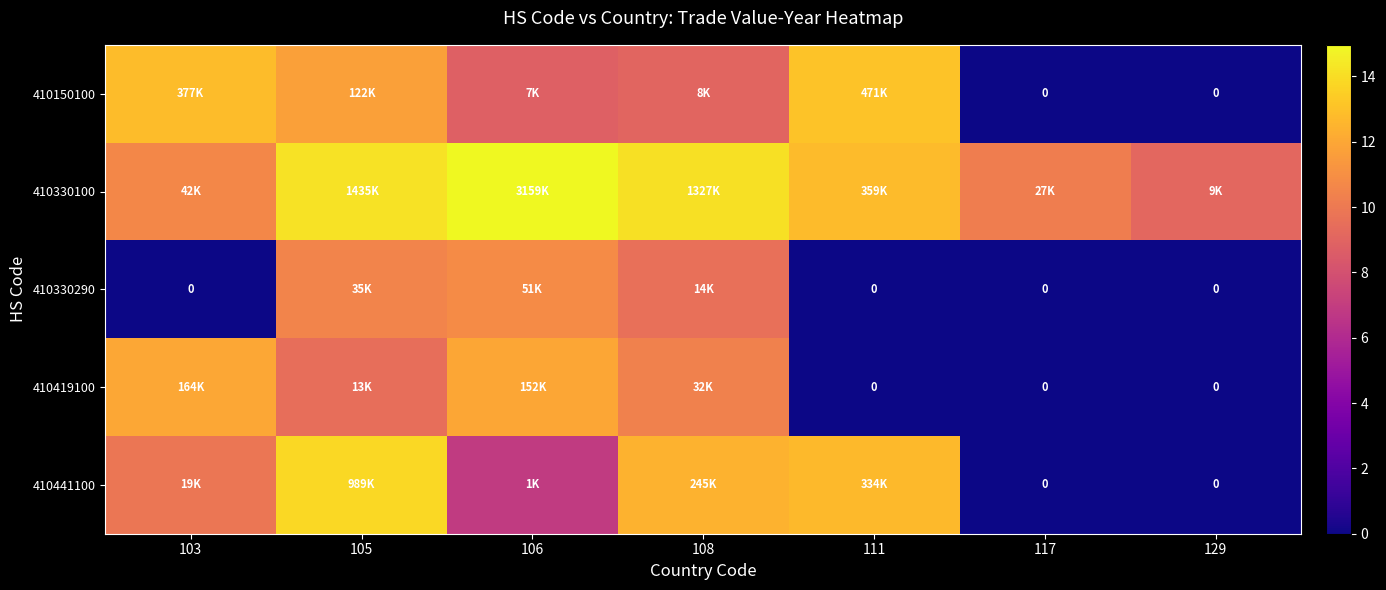

How many data points does each series have?

7